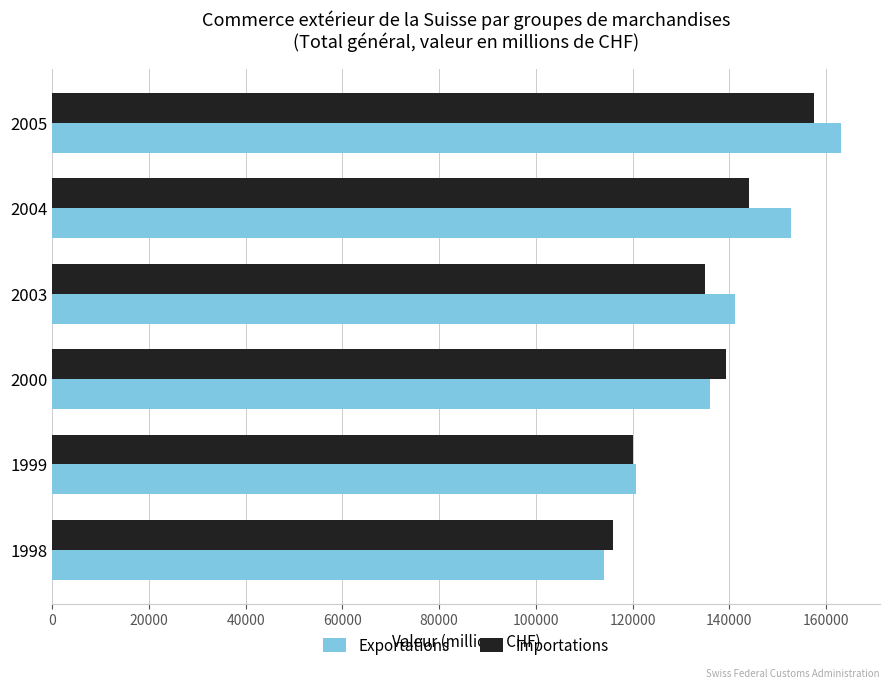

At how many categories does at least one series exceed 149753?

2